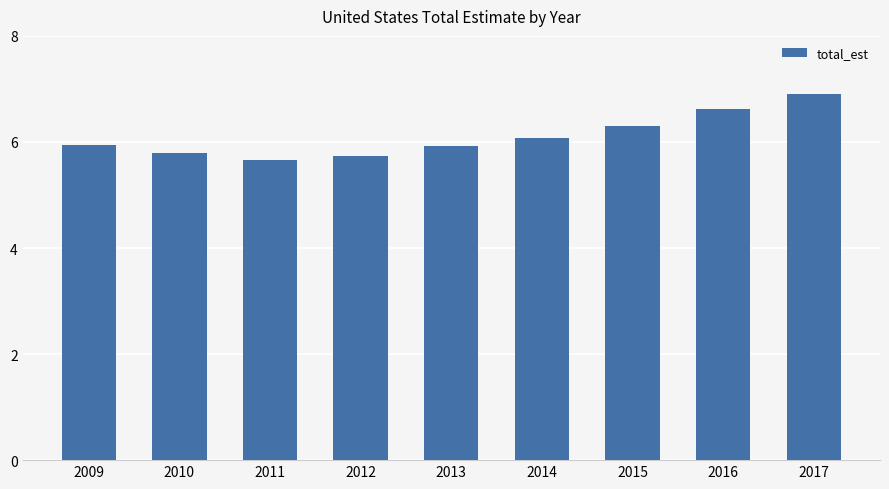

True or false: the data shows 5.7 at 2012.

True